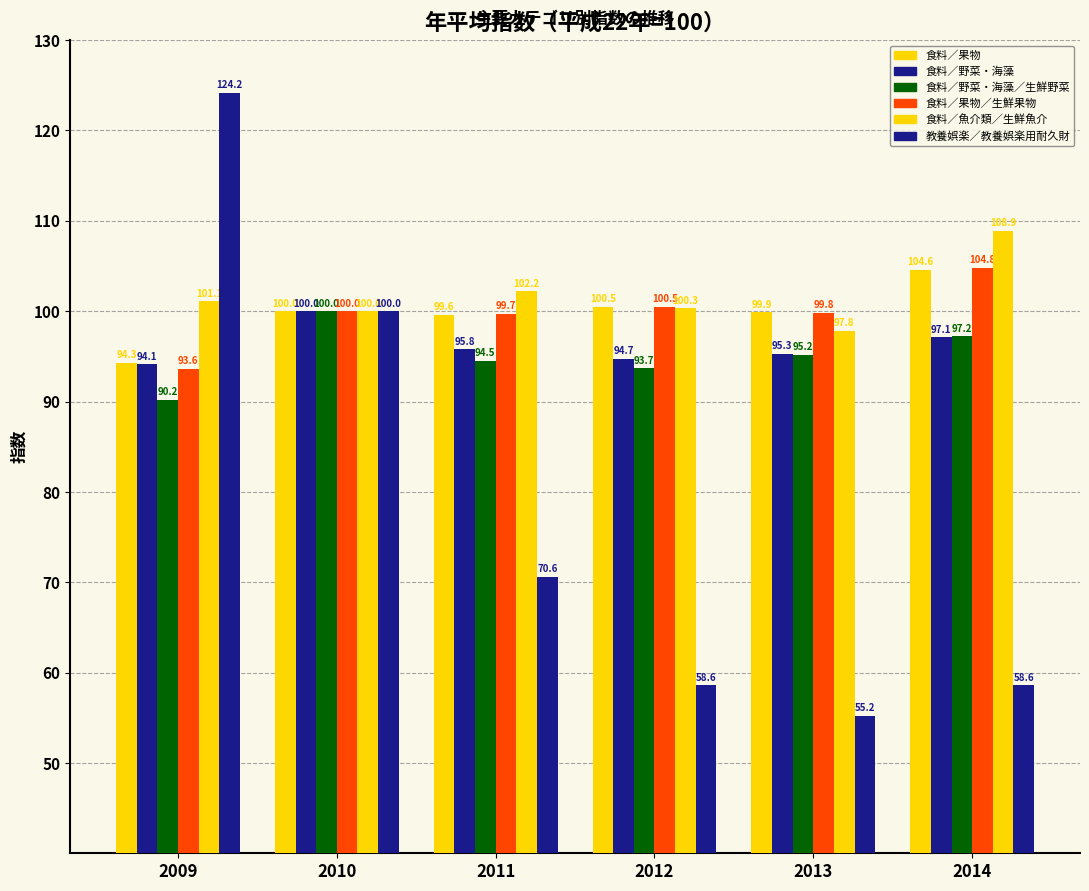

How many data points in 教養娯楽／教養娯楽用耐久財 are less than 70?

3